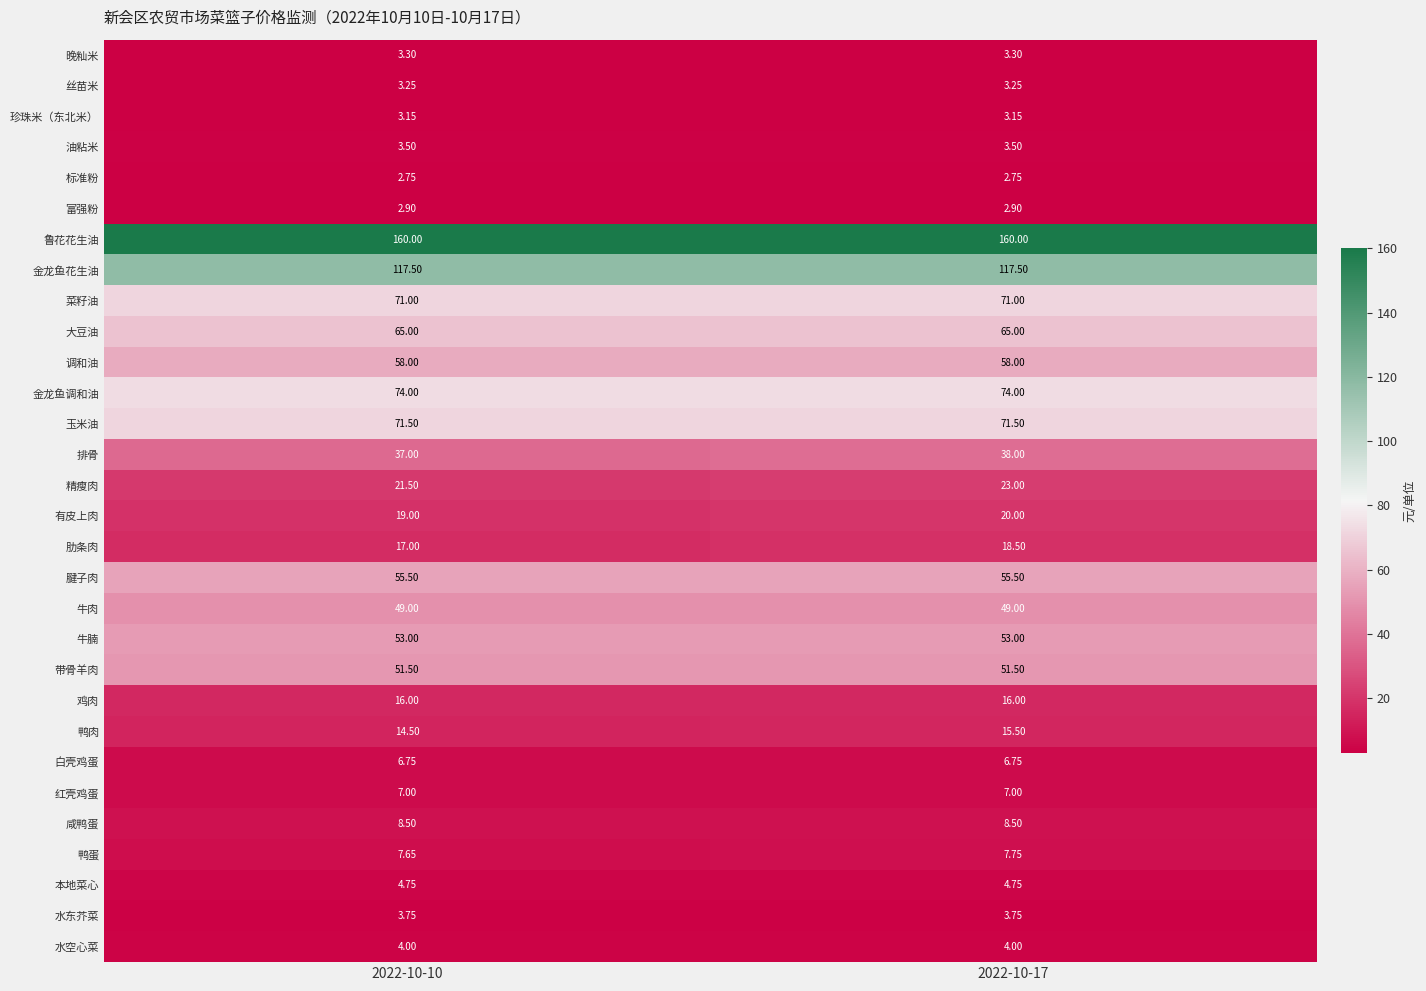

Rank the series at 2022-10-10 from highest to lowest value.

鲁花花生油, 金龙鱼花生油, 金龙鱼调和油, 玉米油, 菜籽油, 大豆油, 调和油, 腱子肉, 牛腩, 带骨羊肉, 牛肉, 排骨, 精瘦肉, 有皮上肉, 肋条肉, 鸡肉, 鸭肉, 咸鸭蛋, 鸭蛋, 红壳鸡蛋, 白壳鸡蛋, 本地菜心, 水空心菜, 水东芥菜, 油粘米, 晚籼米, 丝苗米, 珍珠米（东北米）, 富强粉, 标准粉